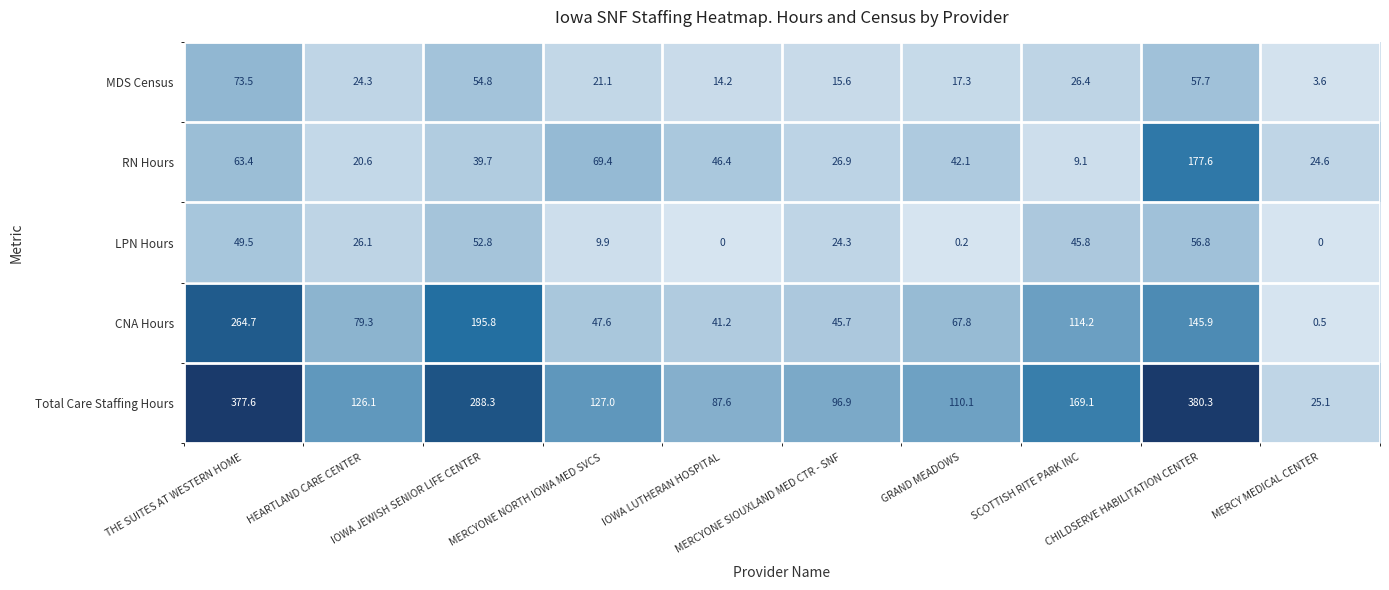

How many data points does each series have?

10